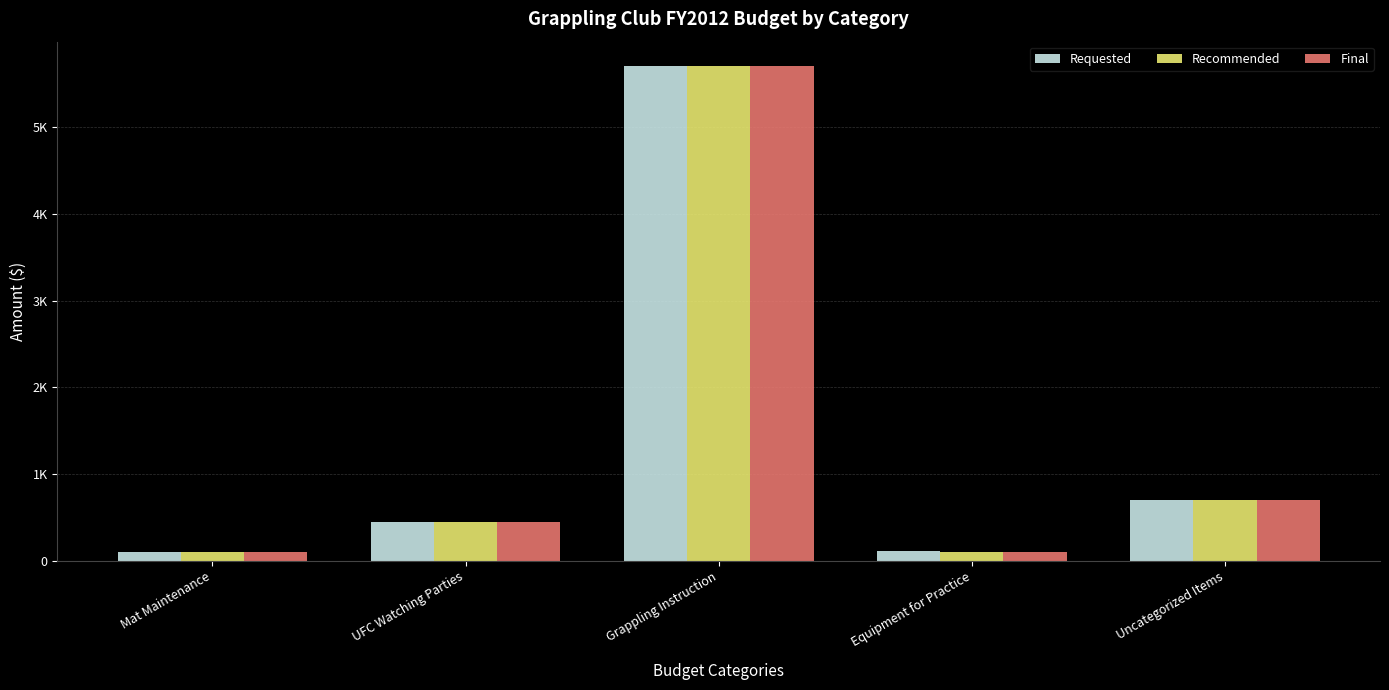

What are all the series names shown in the legend?

Requested, Recommended, Final